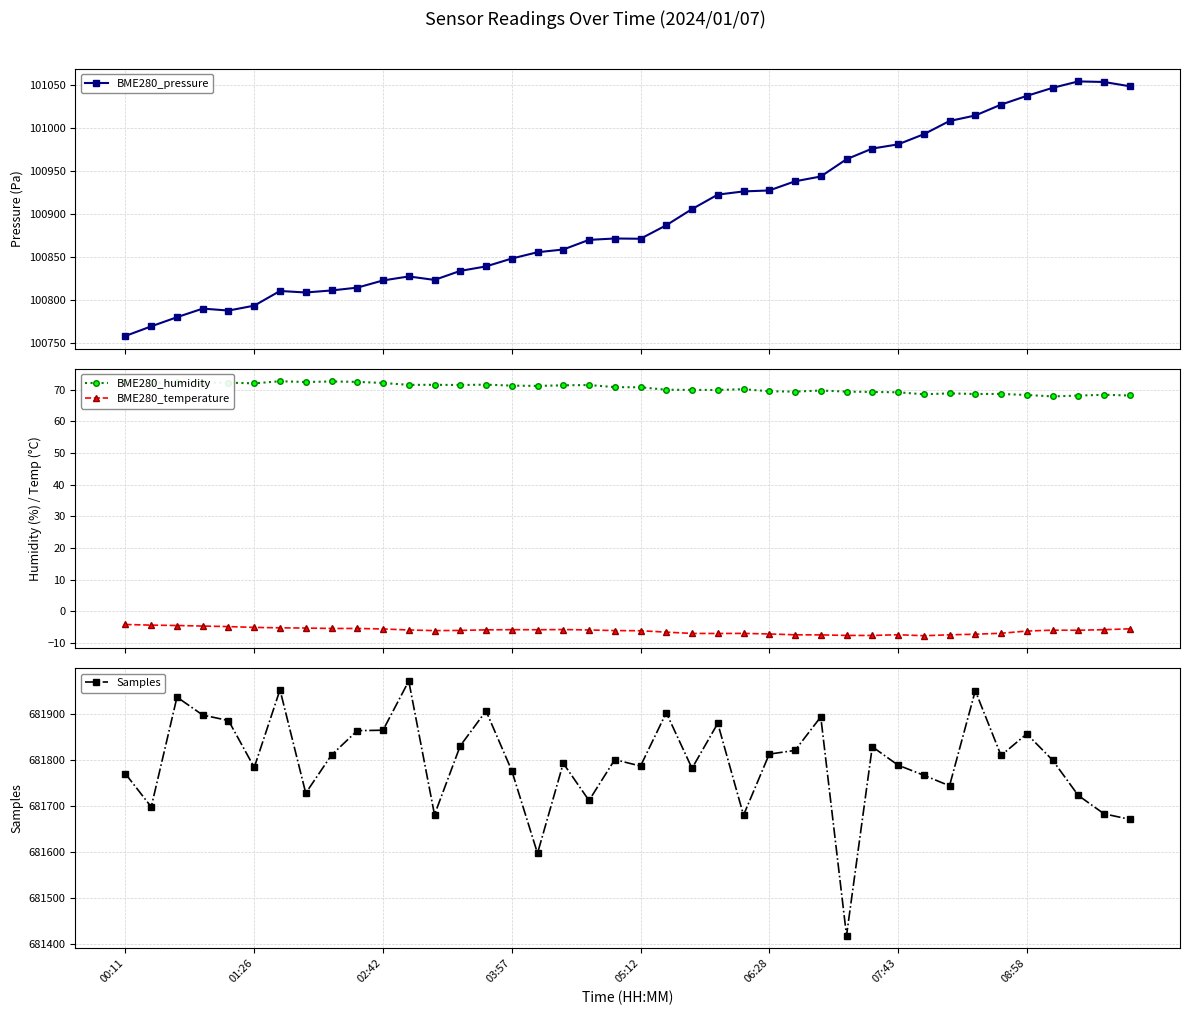

Is this an area chart (filled region under the line)?

No